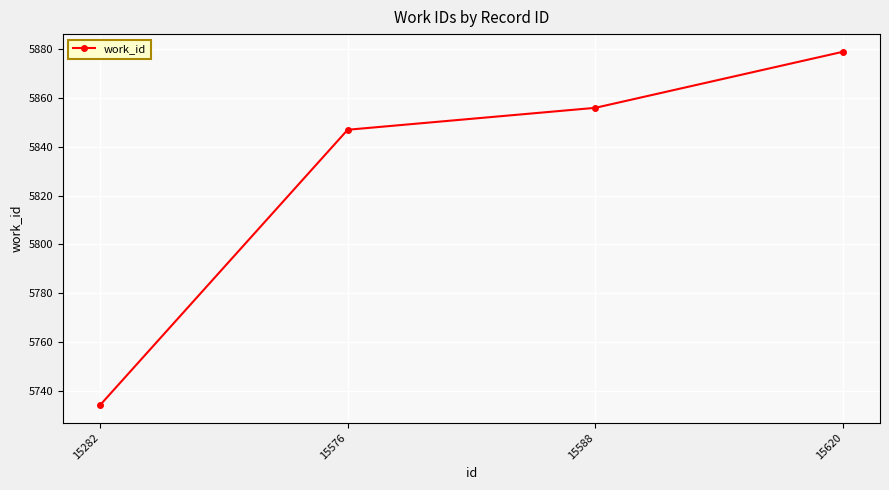

How many distinct data groups are displayed?

1